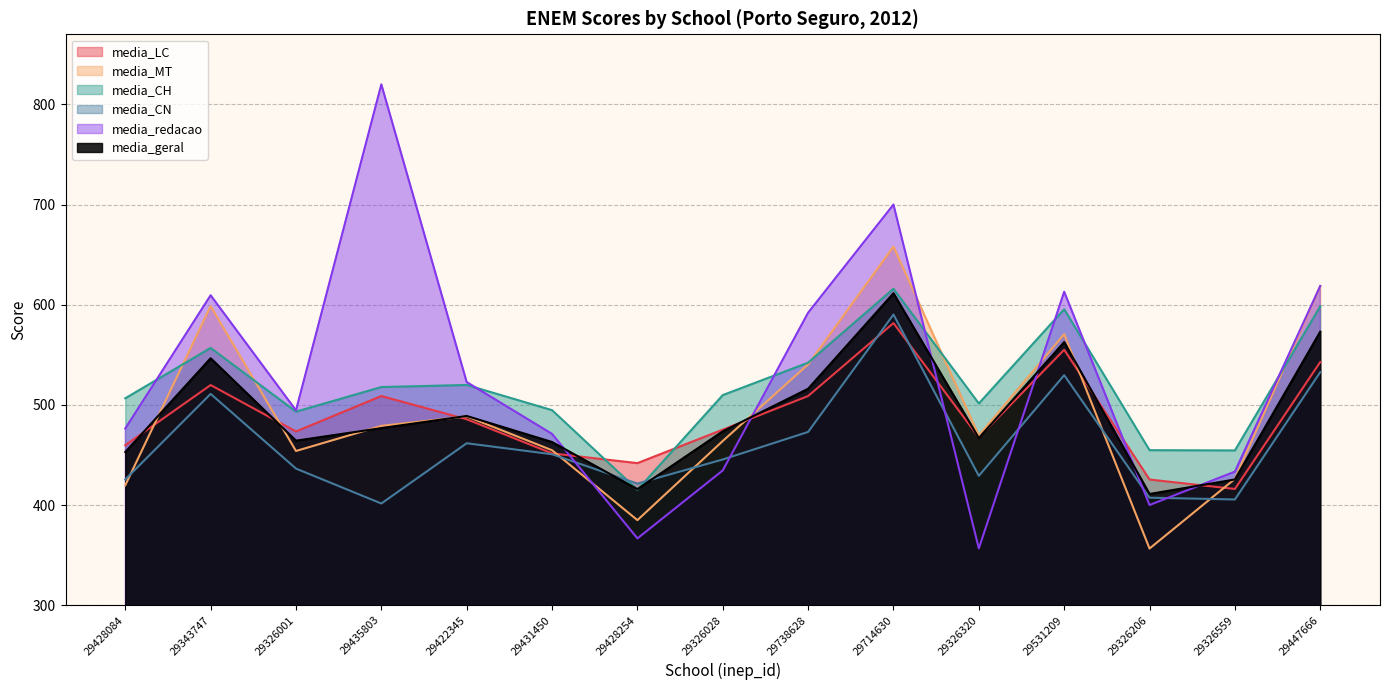

Is it true that media_MT equals 598.7 at 29343747?

True